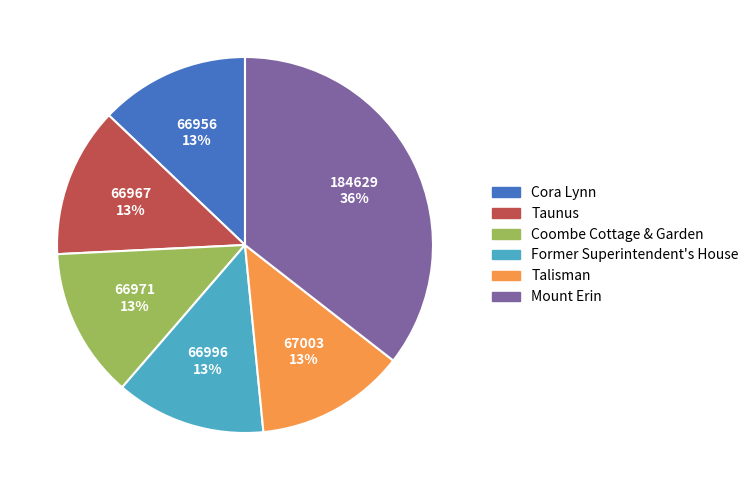

What is the largest slice in the pie chart?

Mount Erin